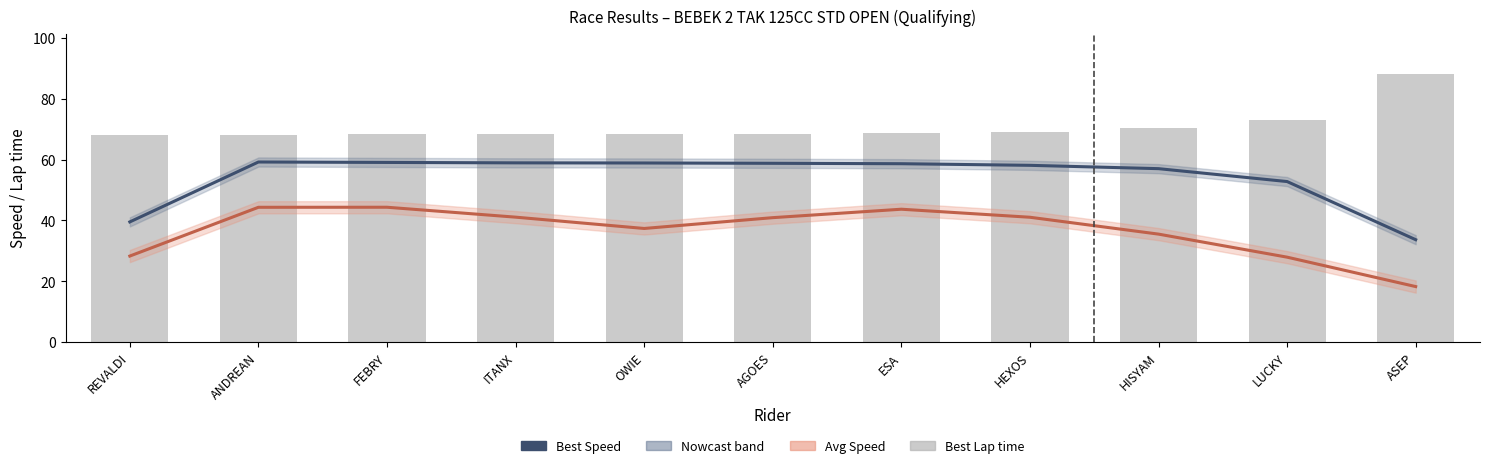

Which category has the highest value in the Avg Speed (Estimate) series?

FEBRY